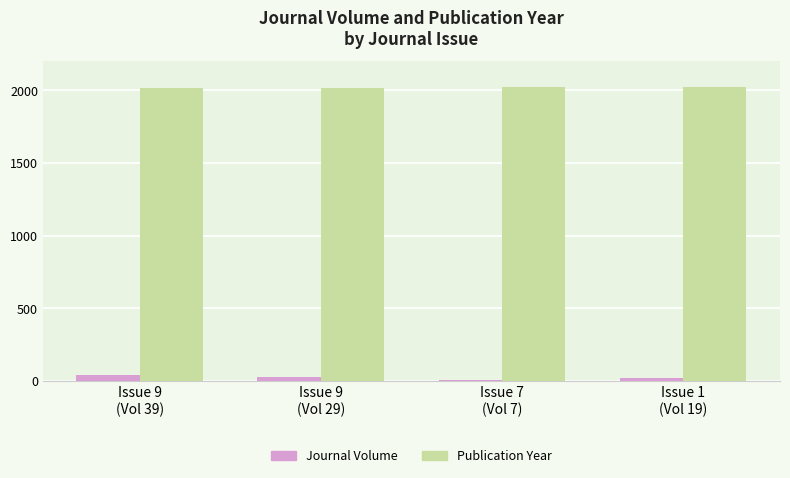

Are the bars horizontal?

No